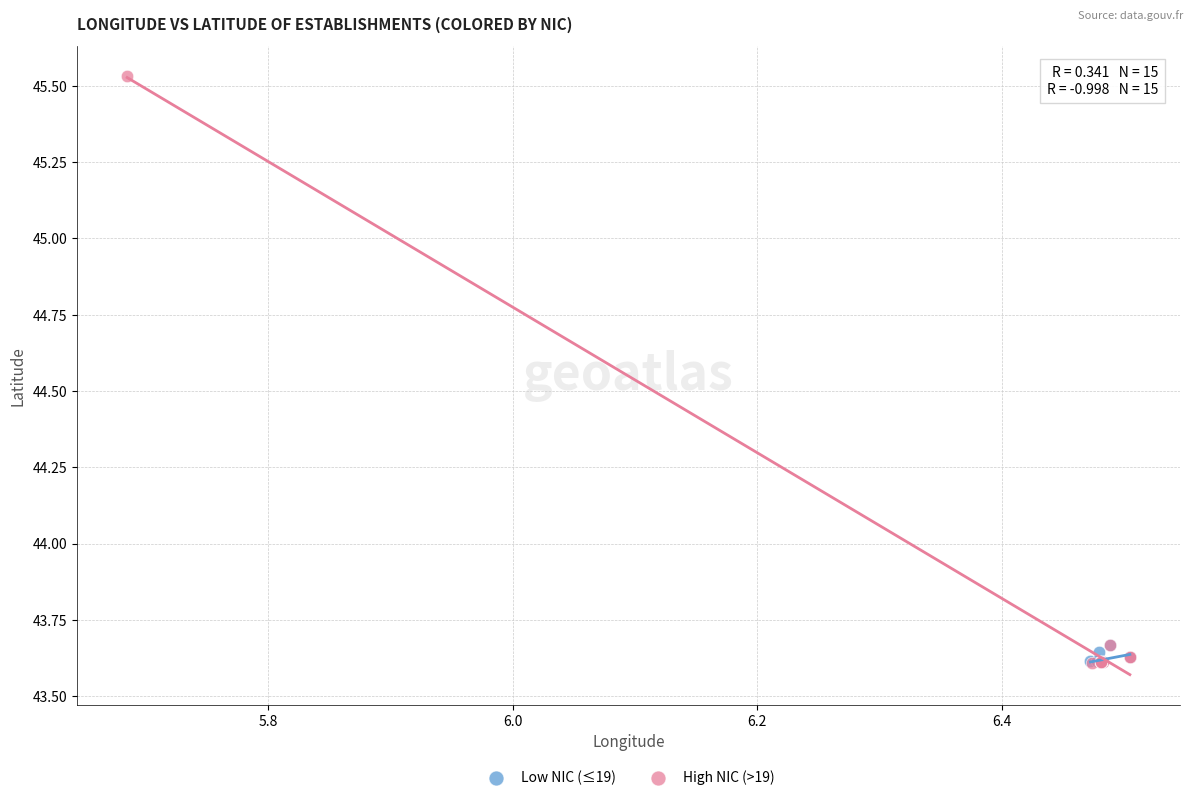

Which series has the largest Y range (max minus min)?

High NIC (>19)